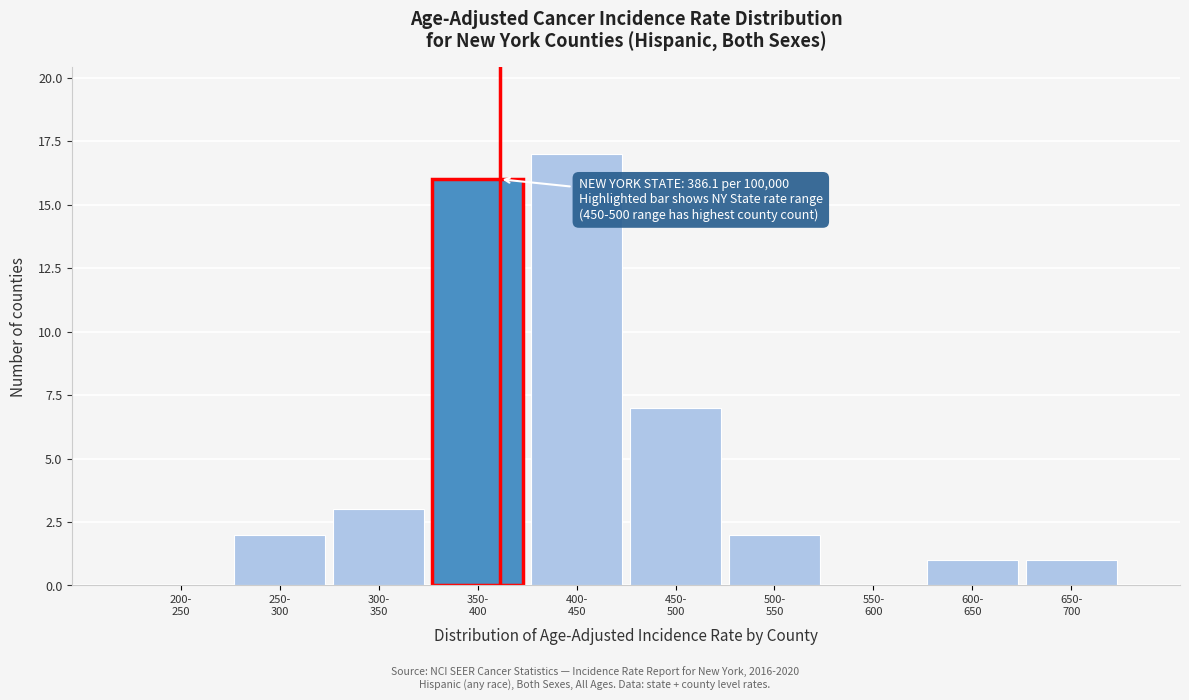

What is the sum of all values?

49